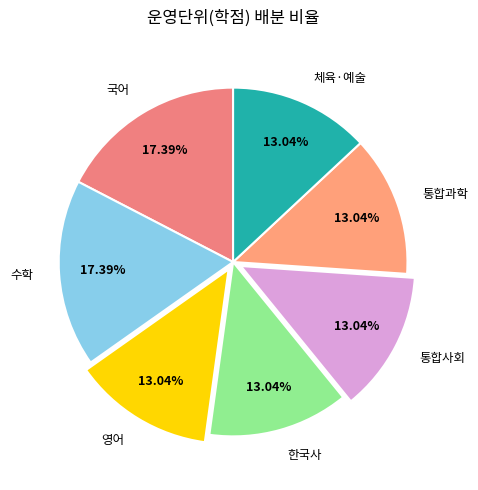

The 영어 slice represents 1% of the pie. True or false?

False